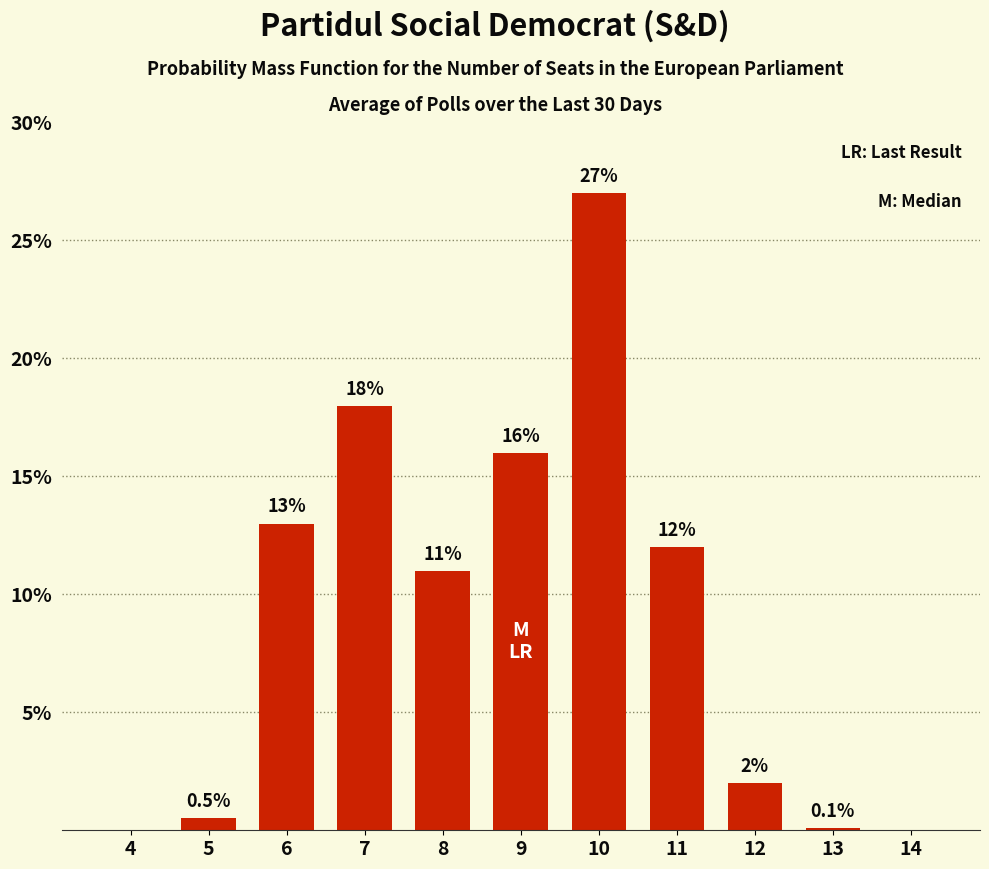

Reading left to right, extract all data points from this chart.

4=0.0	5=0.5	6=13.0	7=18.0	8=11.0	9=16.0	10=27.0	11=12.0	12=2.0	13=0.1	14=0.0